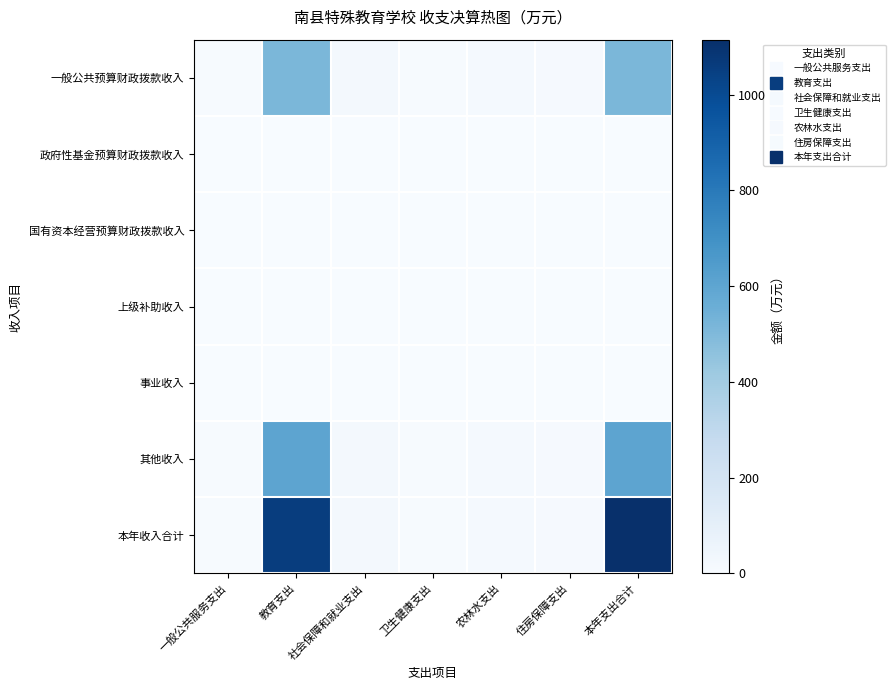

Which series has the largest range (max minus min)?

本年收入合计